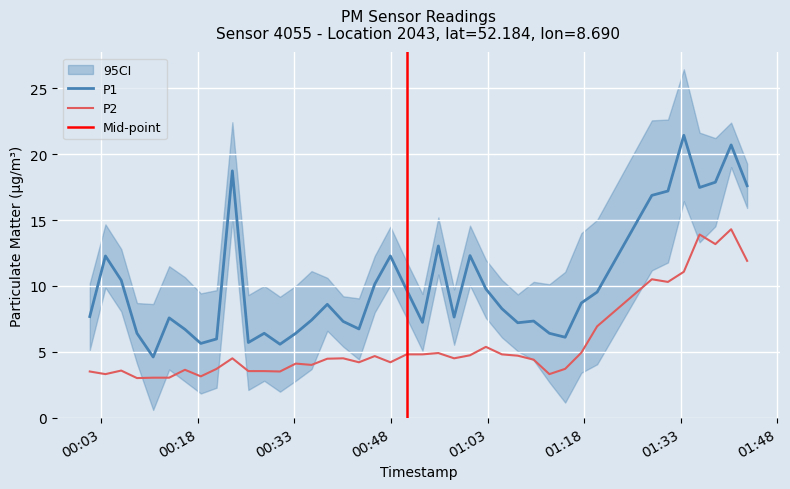

True or false: P1 and P2 cross at least once.

False